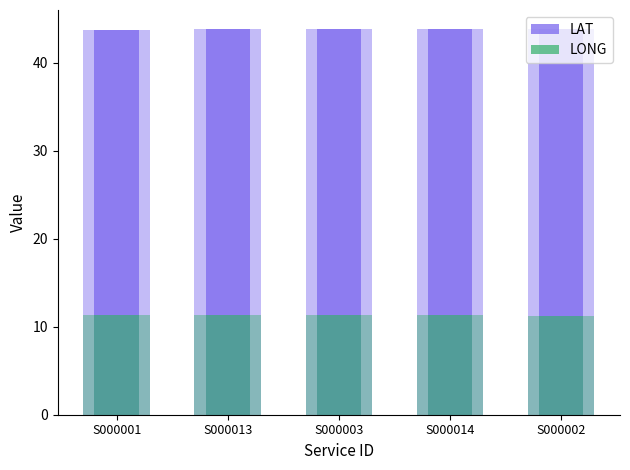

Which series has the largest total across all categories?

LAT